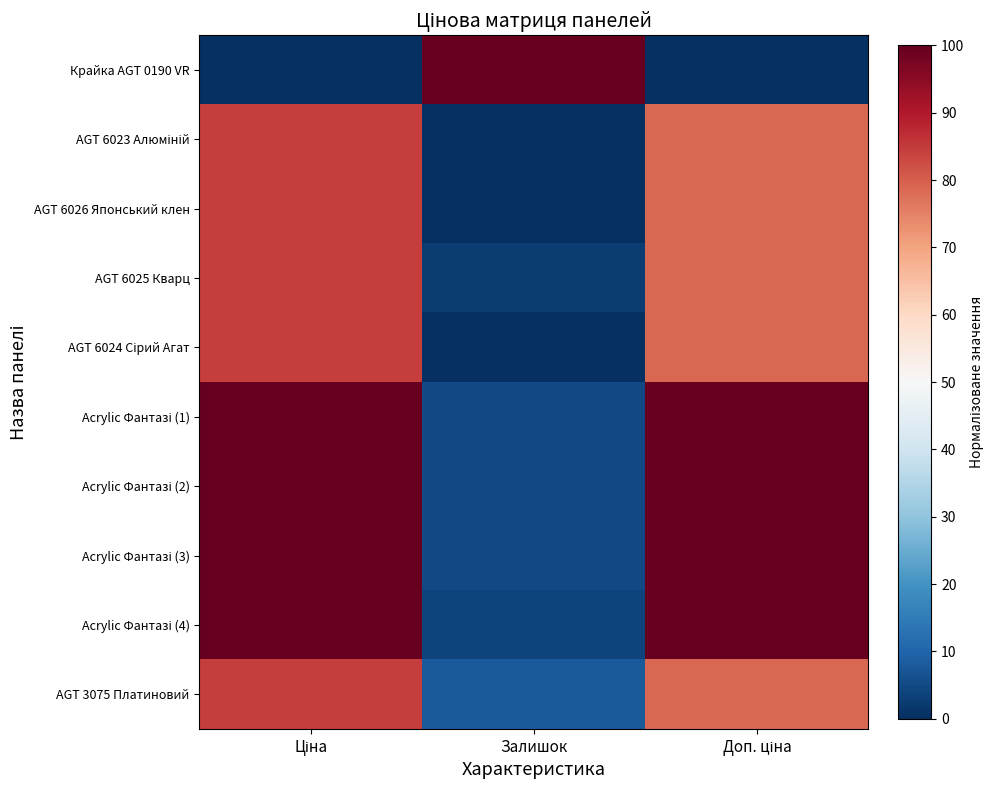

What is the greatest value displayed?

100.0